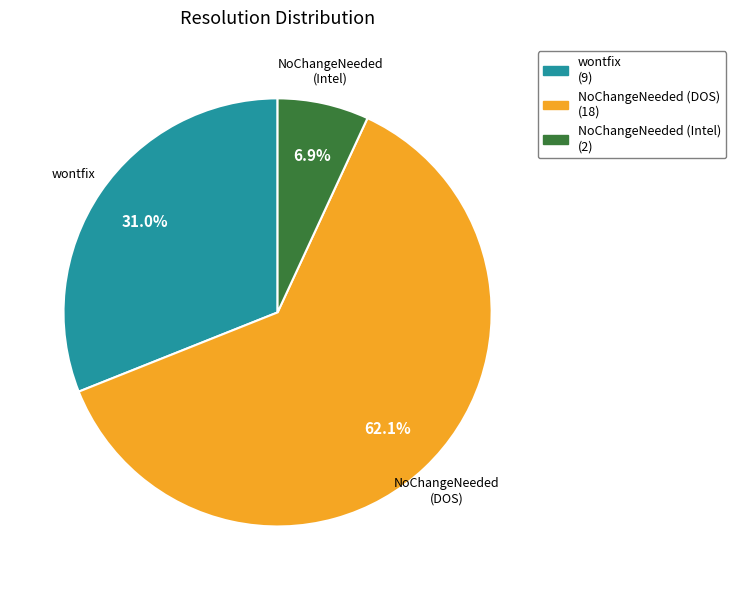

What is the majority slice?

NoChangeNeeded (DOS) (18)